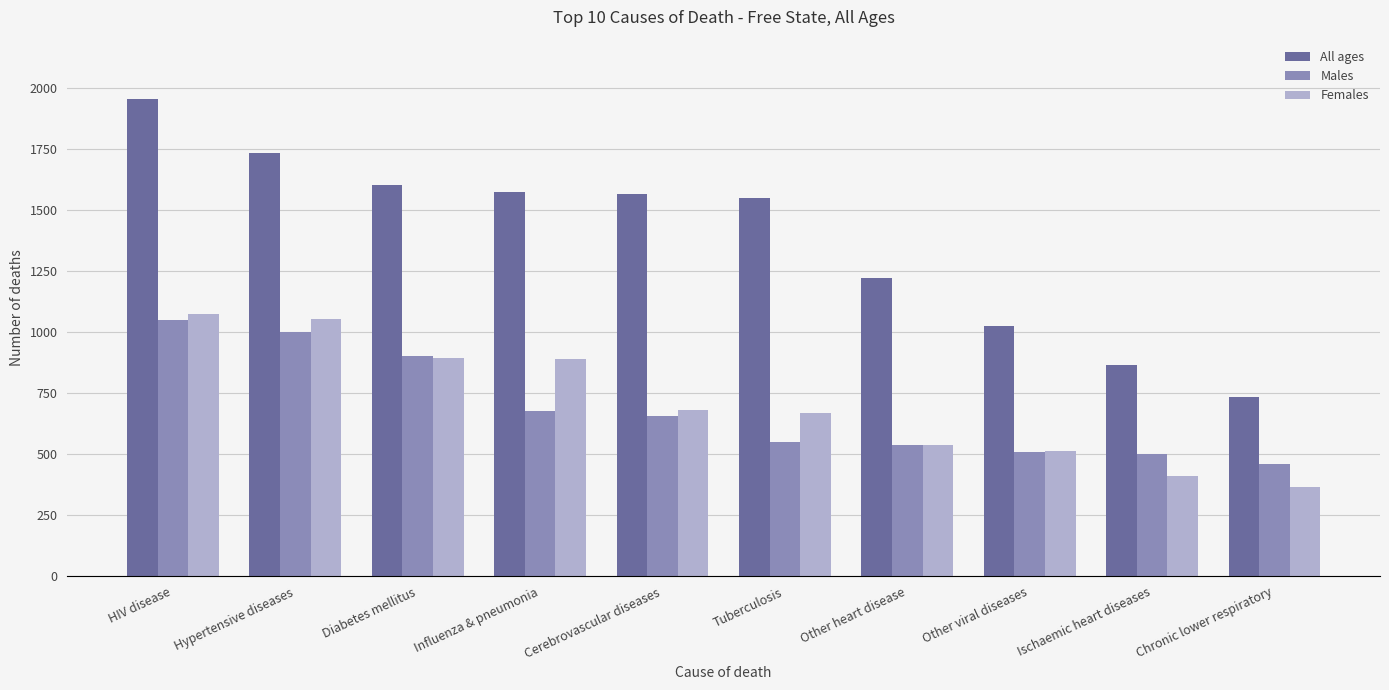

Which series has the widest spread of values?

All ages